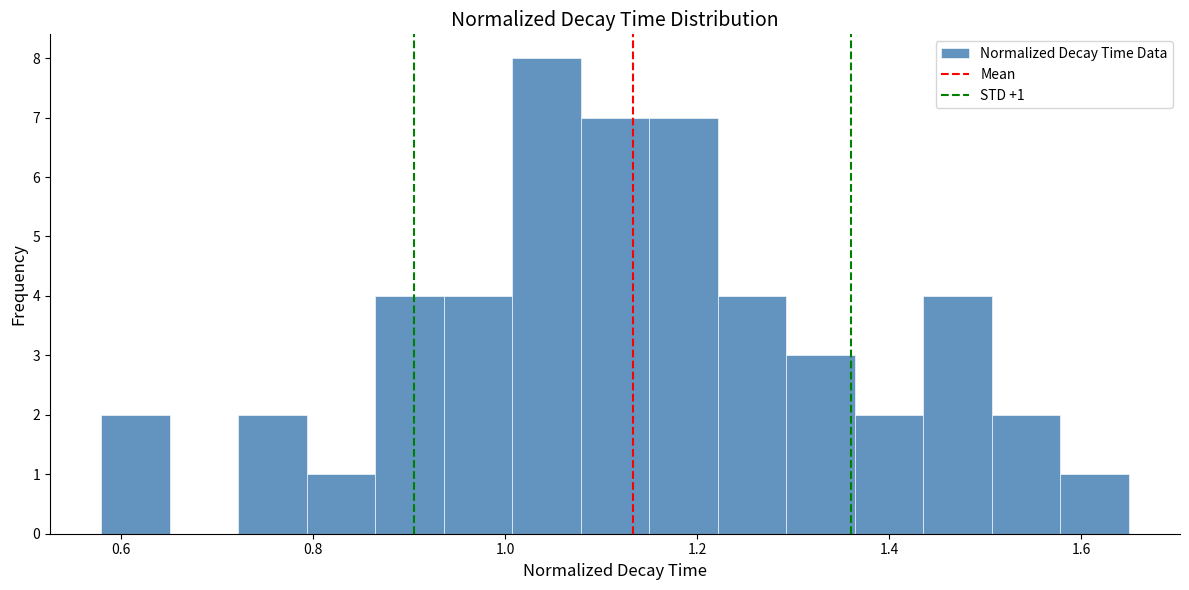

Around what value on the x-axis is the tallest bar? Give the approximate position of its centre, as read against the axis.

1.04